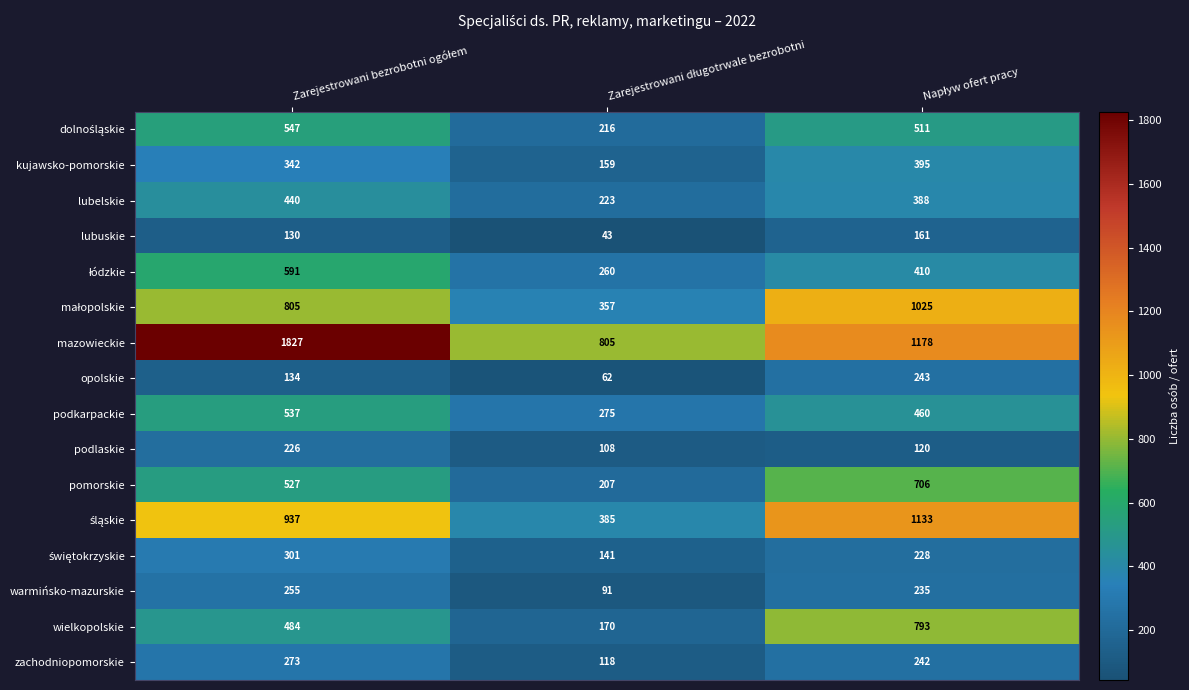

What is the difference between the second highest and minimum values in the zachodniopomorskie series?

124